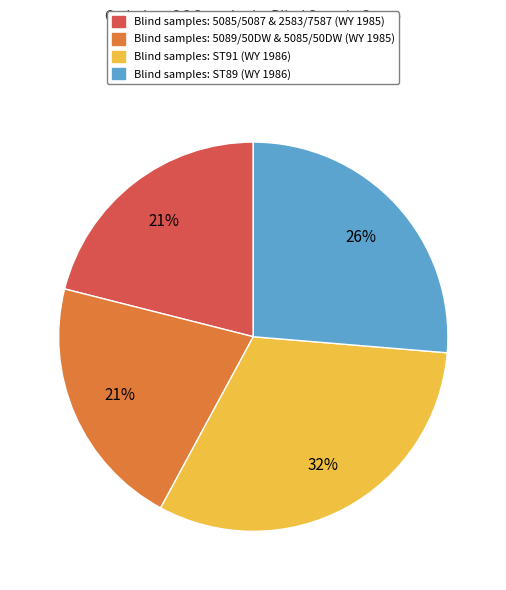

To the nearest percent, what is the average slice percentage?

25%